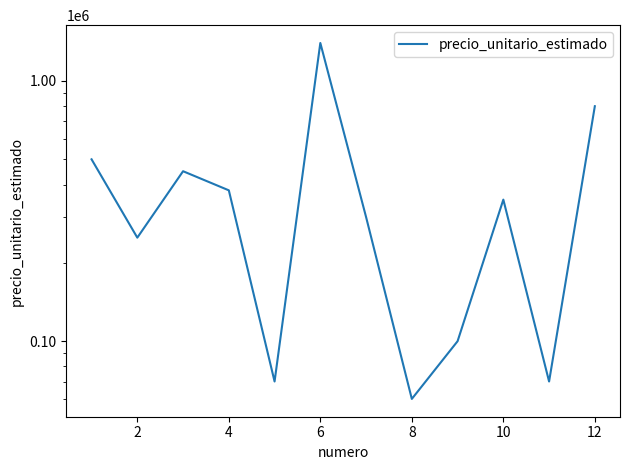

What is the change in value from 2 to 8?

-180000